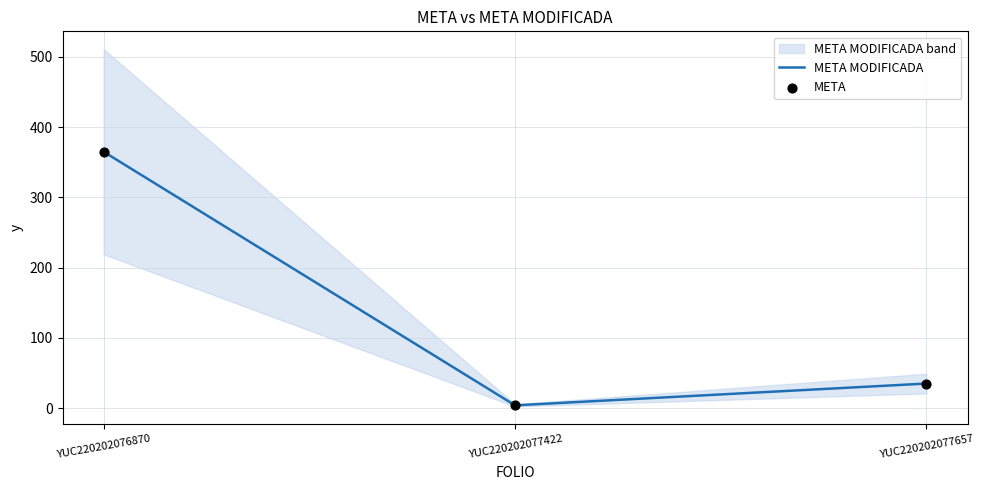

Which series contains the lowest Y value?

META MODIFICADA